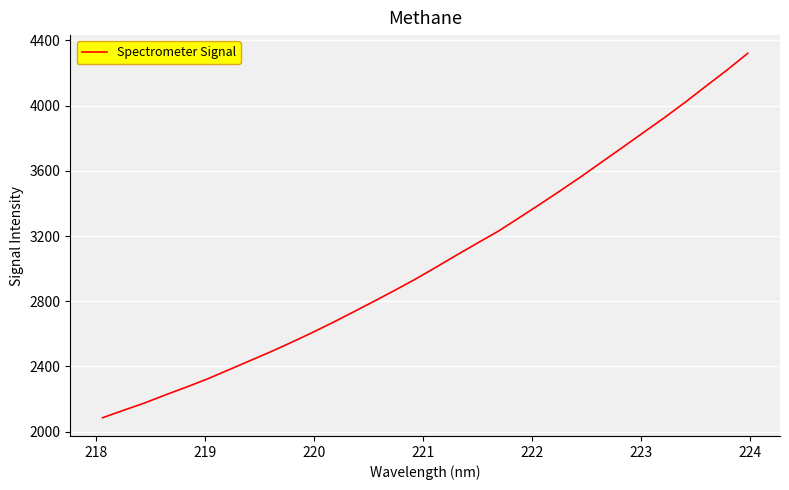

Does the chart have visible grid lines?

Yes